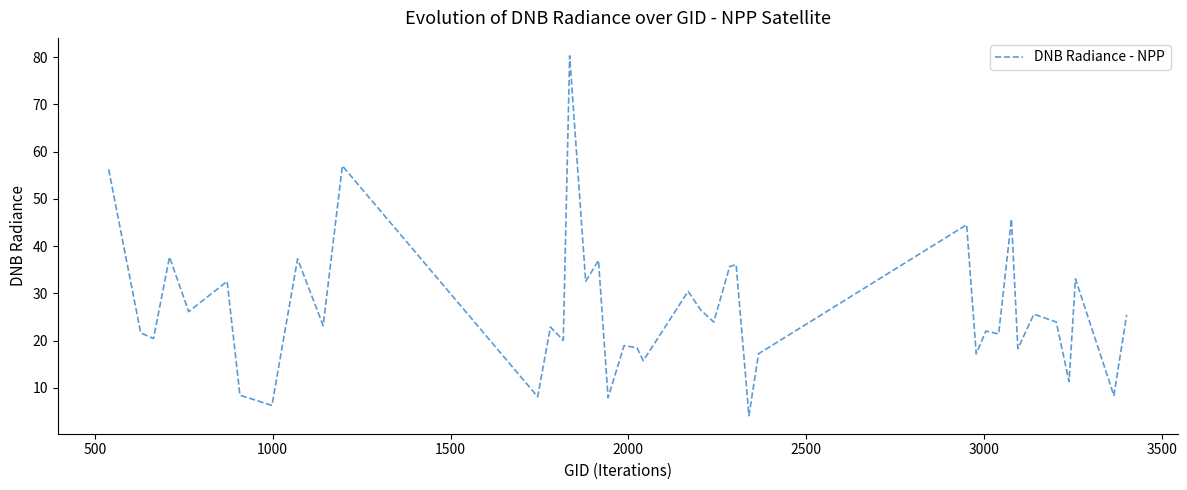

What is the difference between the maximum and minimum values?

76.2